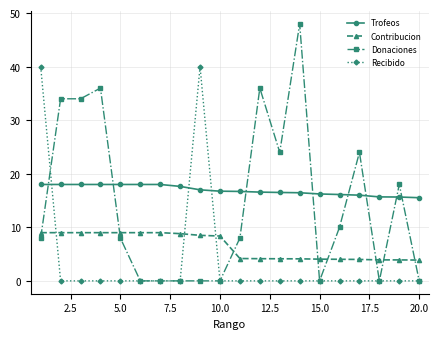

After their last crossing, which series has the higher values: Contribucion or Donaciones?

Contribucion